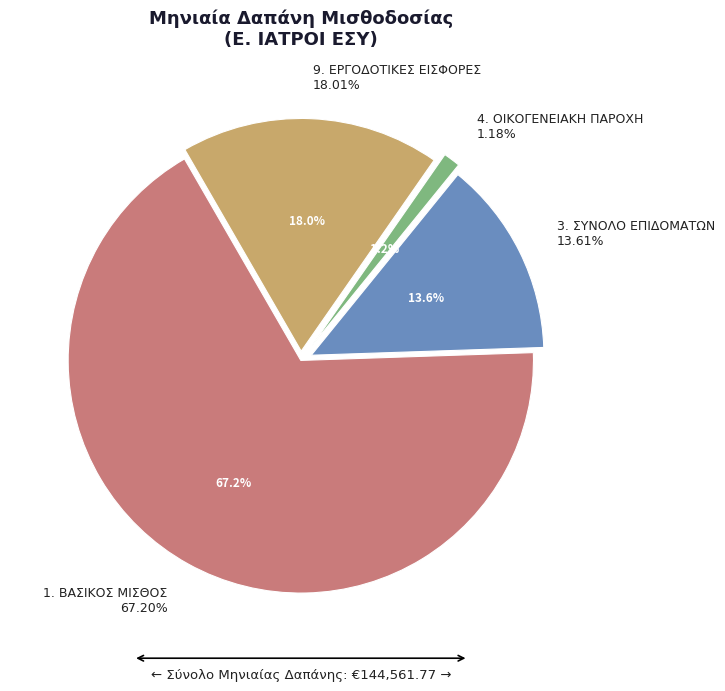

To the nearest percent, what is the combined percentage of 1. ΒΑΣΙΚΟΣ ΜΙΣΘΟΣ and 9. ΕΡΓΟΔΟΤΙΚΕΣ ΕΙΣΦΟΡΕΣ?

85%